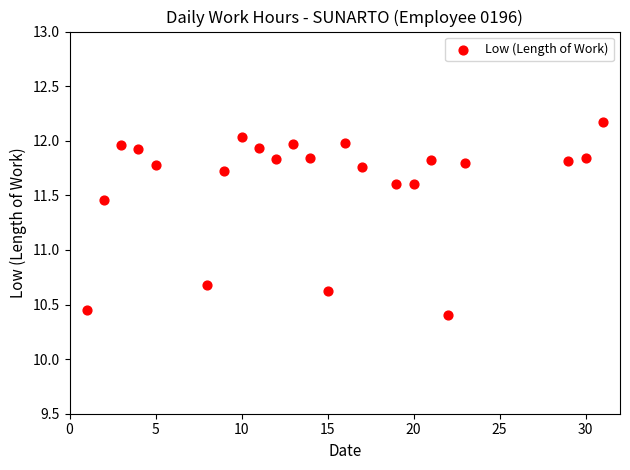

What is the range of Y values (max minus min)?

1.8